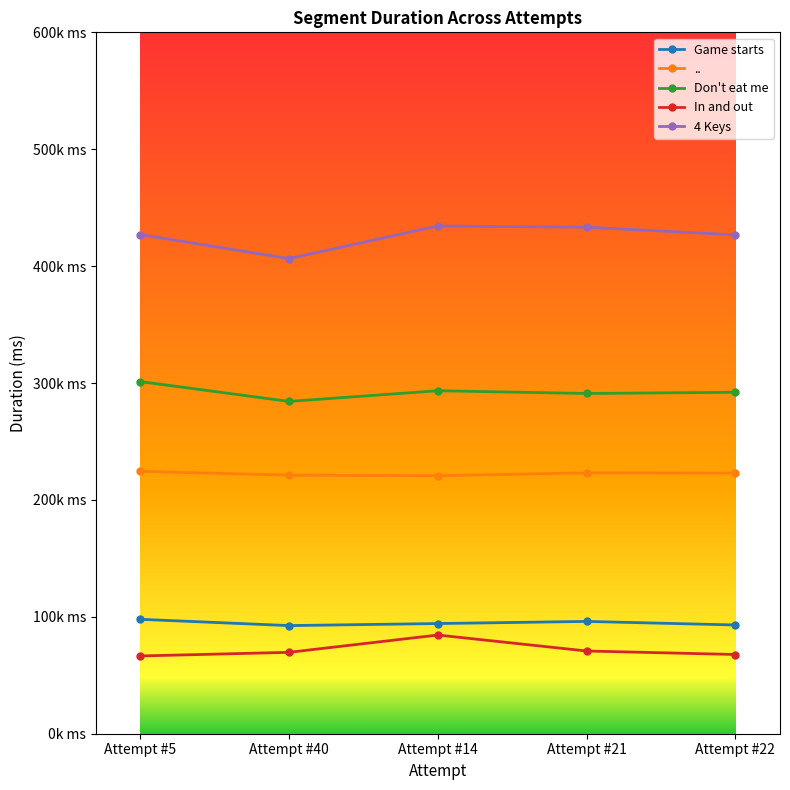

What are all the series names shown in the legend?

Game starts, .., Don't eat me, In and out, 4 Keys